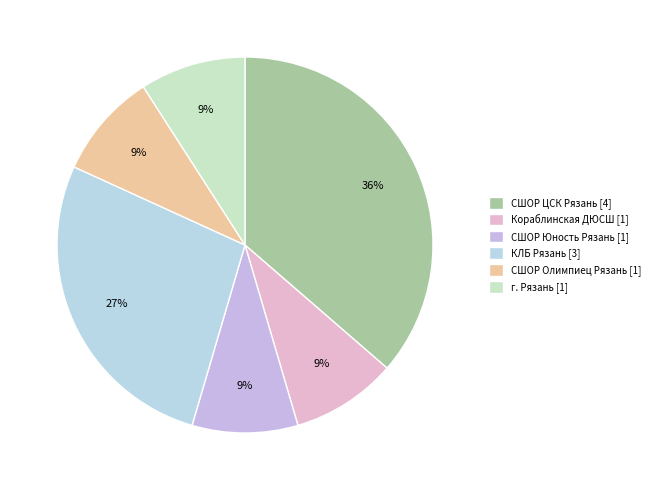

How many segments does this pie chart have?

6